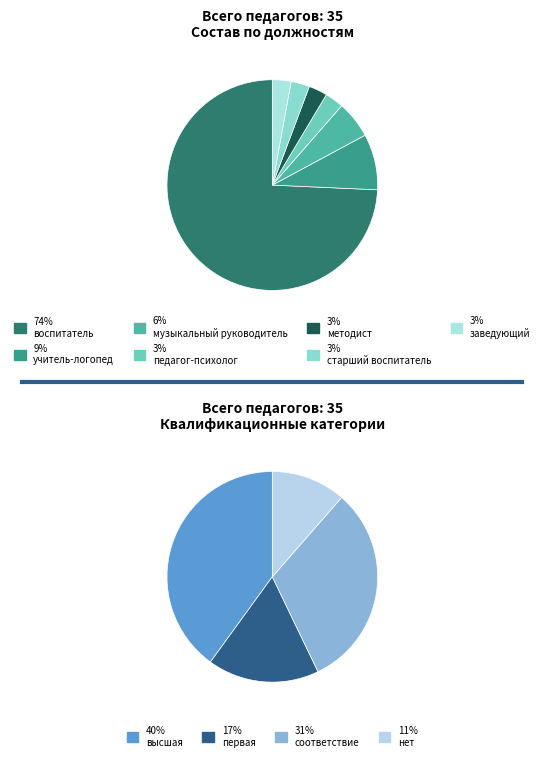

To the nearest percent, what portion does заведующий represent?

3%